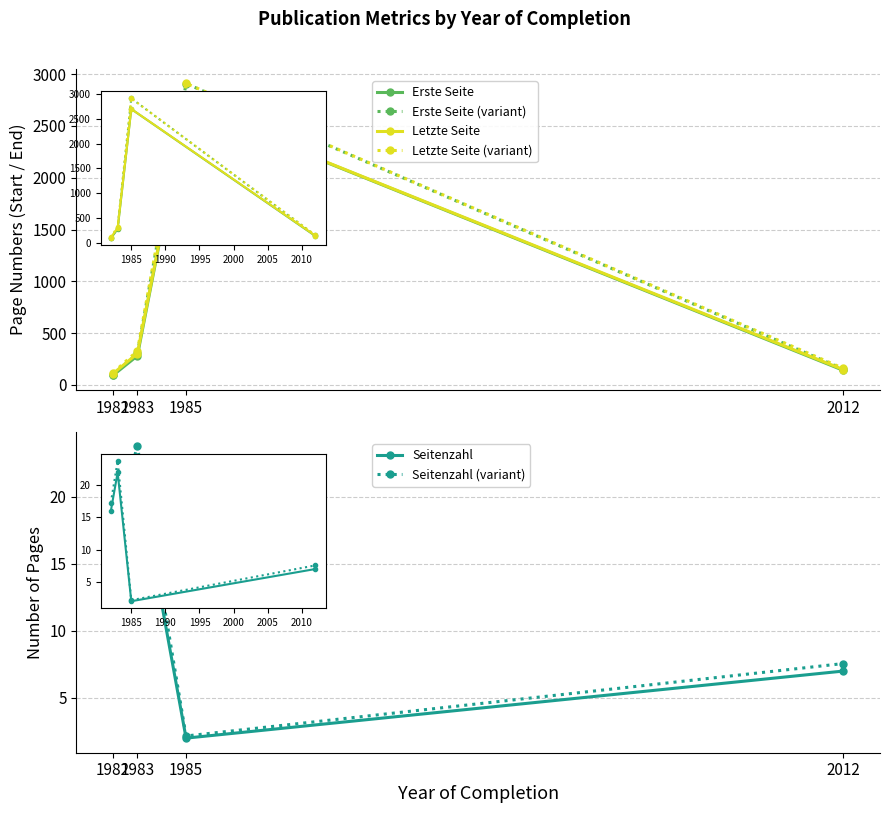

Rank the series at 1983 from highest to lowest value.

Letzte Seite (variant), Erste Seite (variant), Letzte Seite, Erste Seite, Seitenzahl (variant), Seitenzahl